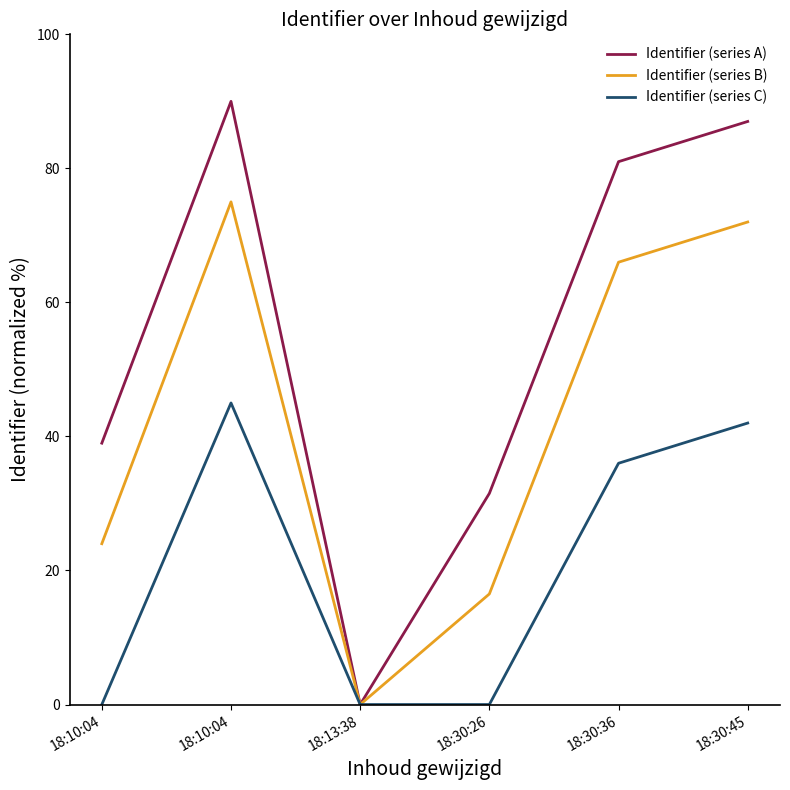

What are all the series names shown in the legend?

Identifier (series A), Identifier (series B), Identifier (series C)